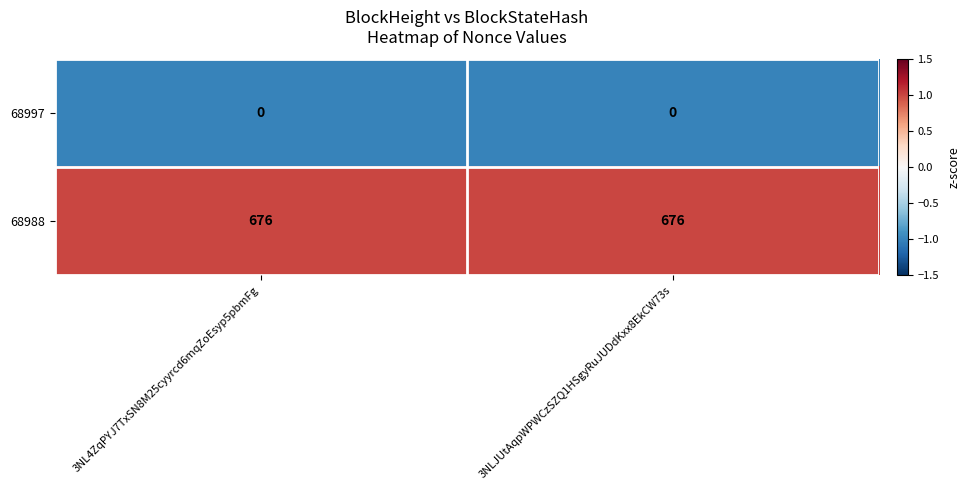

The value of 68988 at 3NL4ZqPYJ7TxSN8M25cyyrcd6mqZoEsyp5pbmFg is 388. True or false?

False